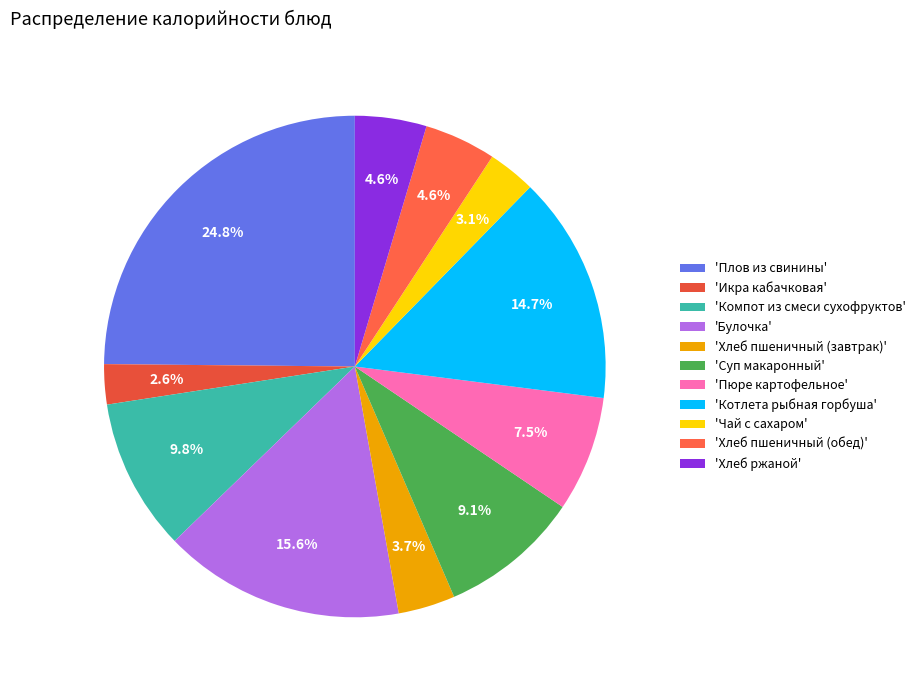

To the nearest percent, what is the average slice percentage?

9%